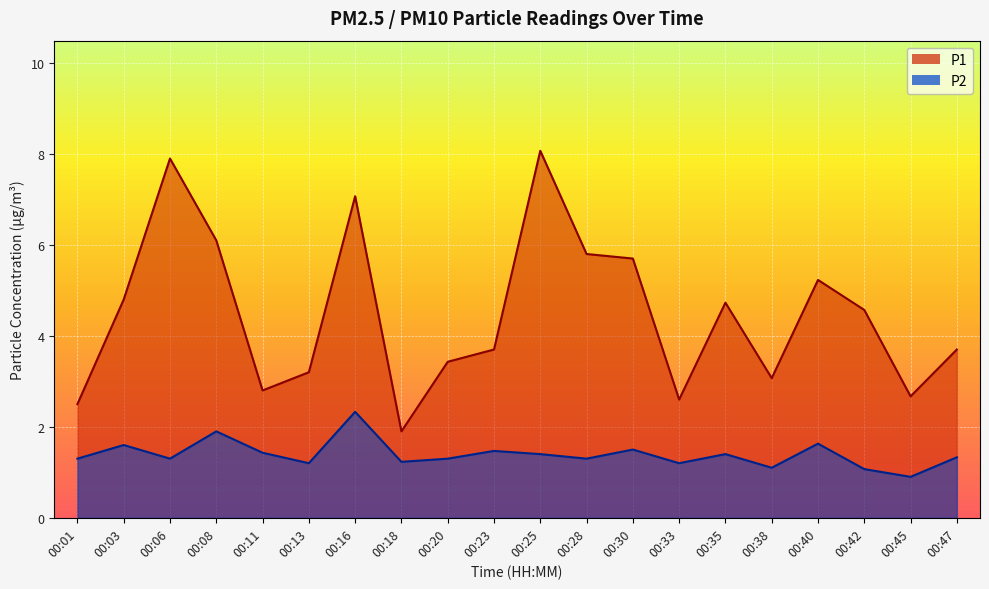

What is the average value of the P1 series?

4.5